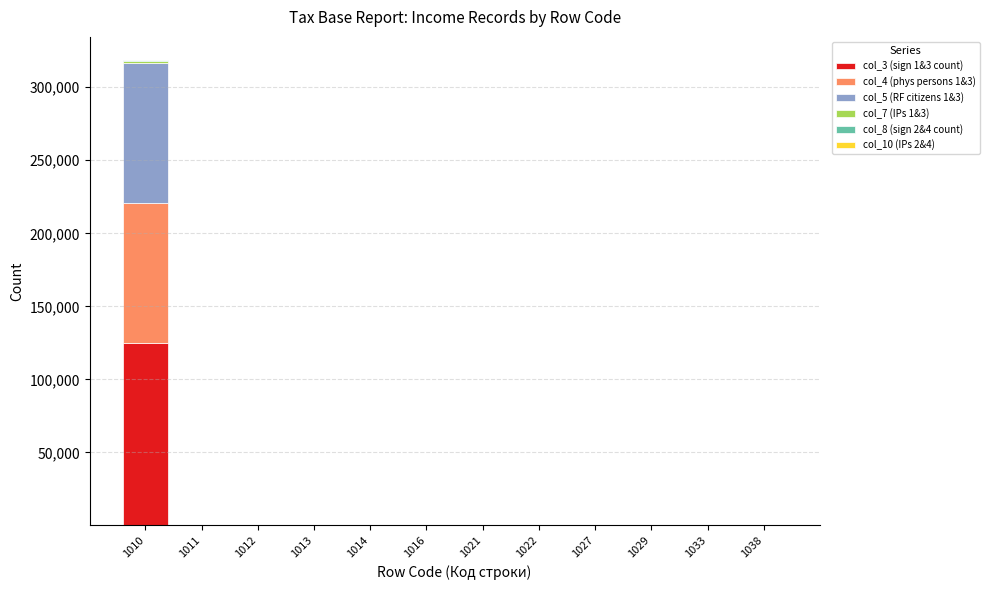

At which category is the sum across all series the highest?

1010